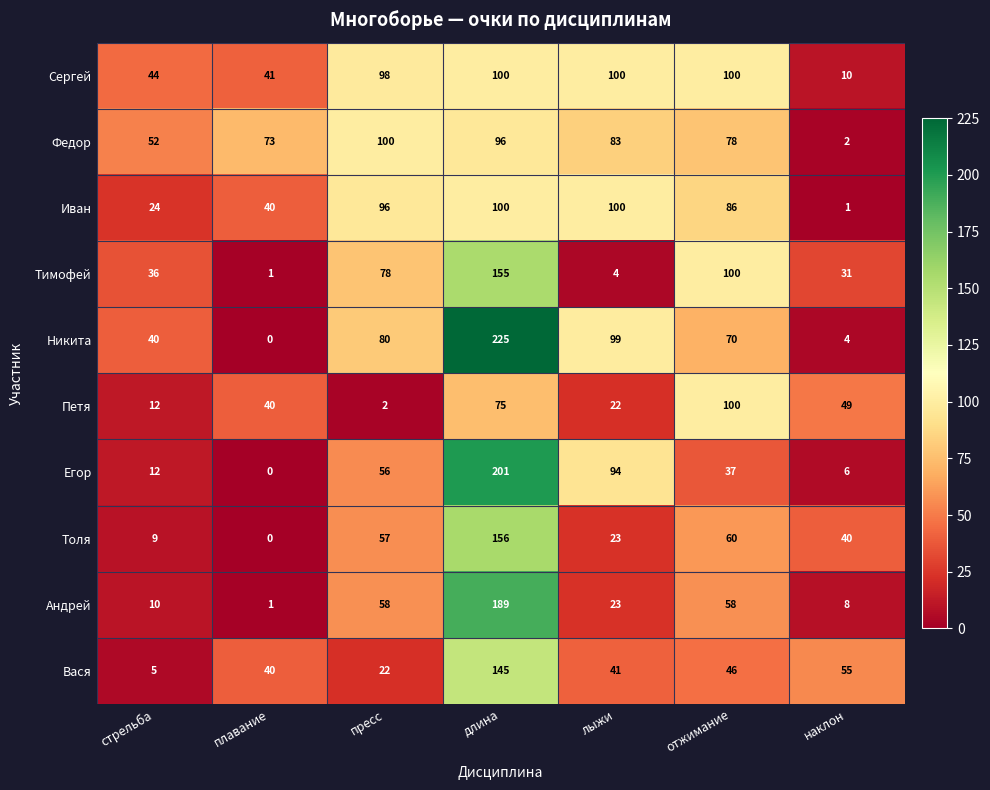

True or false: Егор has a value of 0 at плавание.

True